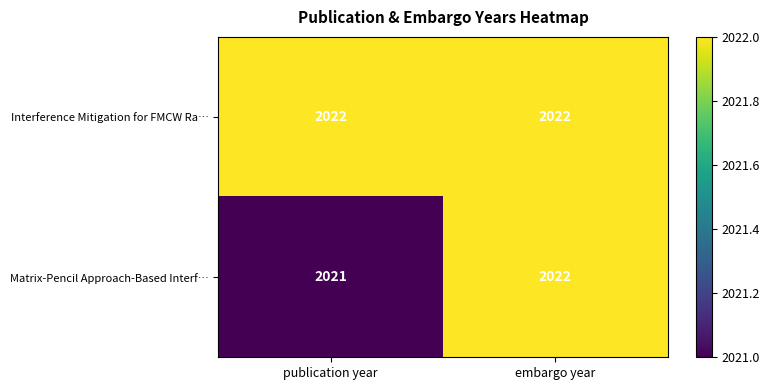

What is the greatest value displayed?

2022